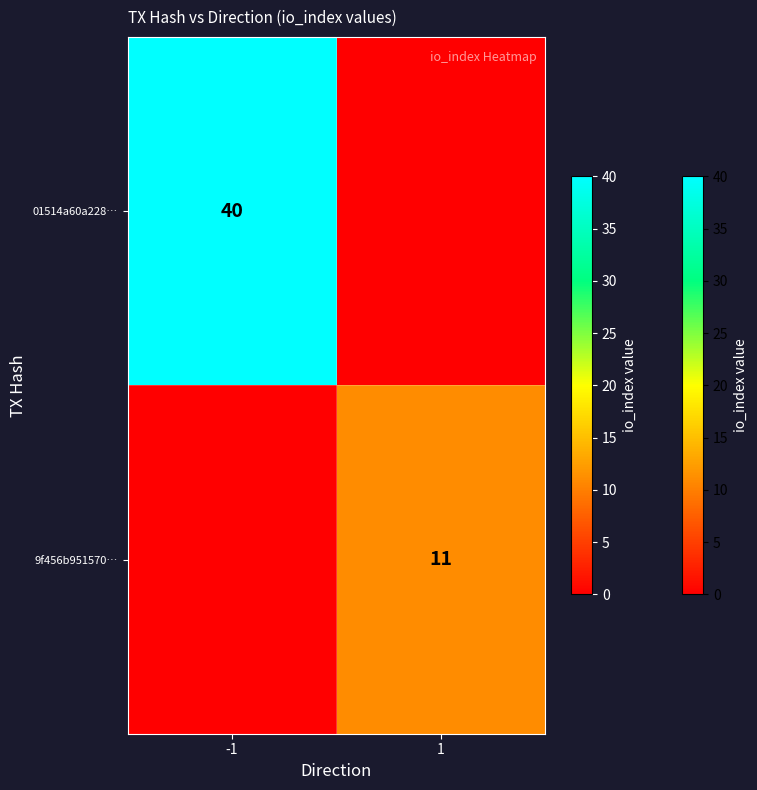

True or false: 01514a60a228… has a value of 40 at -1.

True